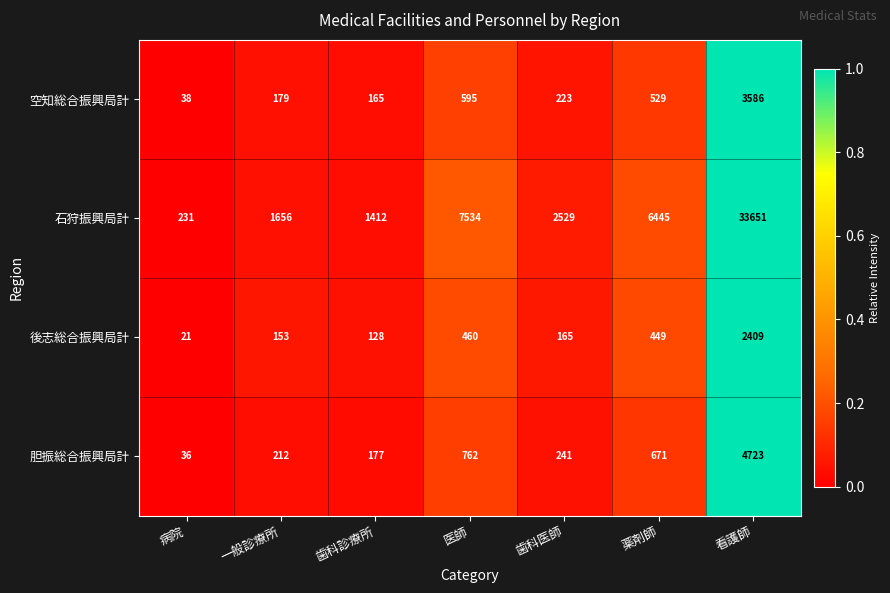

List the series in order of their peak value, lowest first.

後志総合振興局計, 空知総合振興局計, 胆振総合振興局計, 石狩振興局計